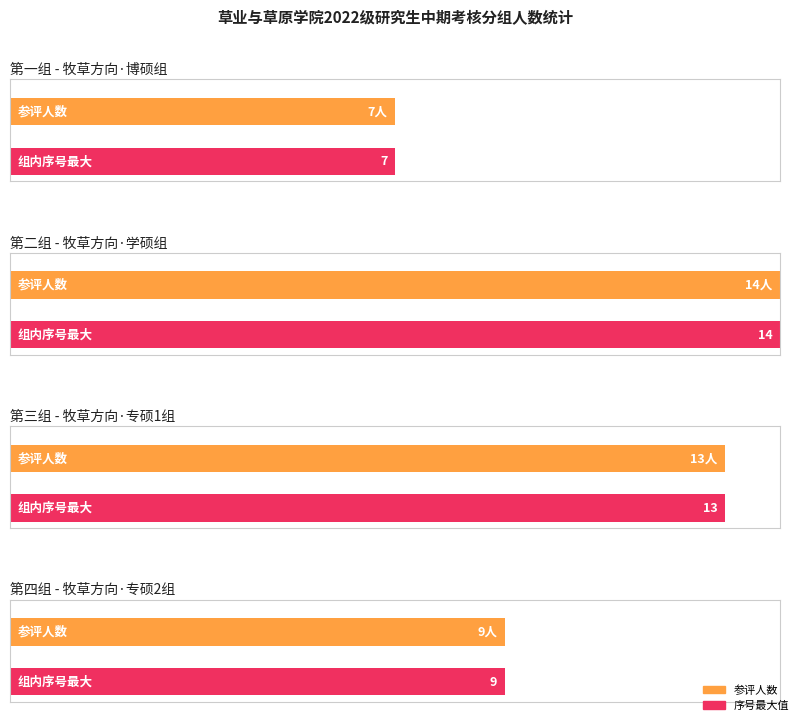

The 博士 series shows 3 at 第三组. True or false?

False